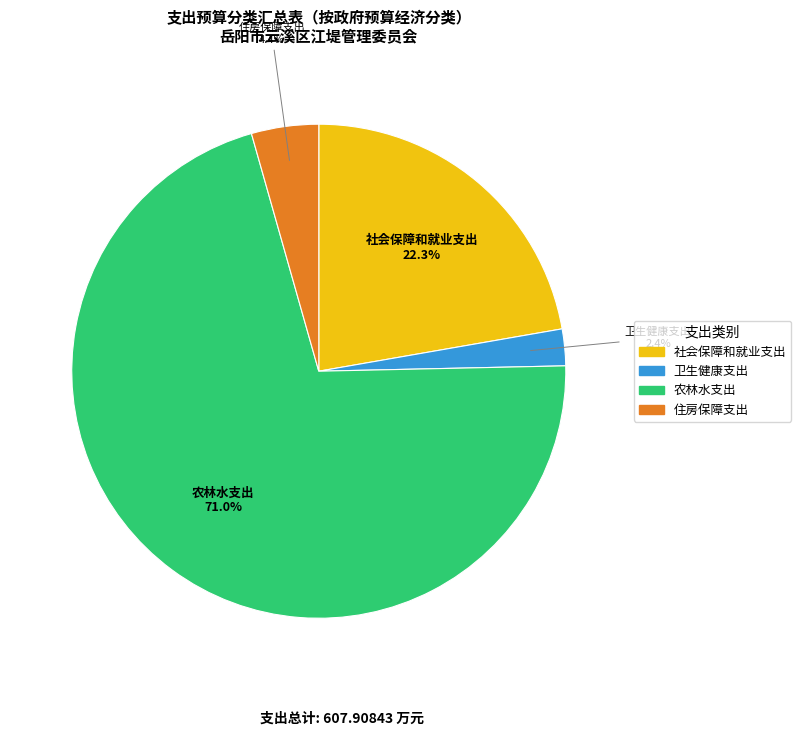

What percentage is the 住房保障支出 slice, to the nearest percent?

4%